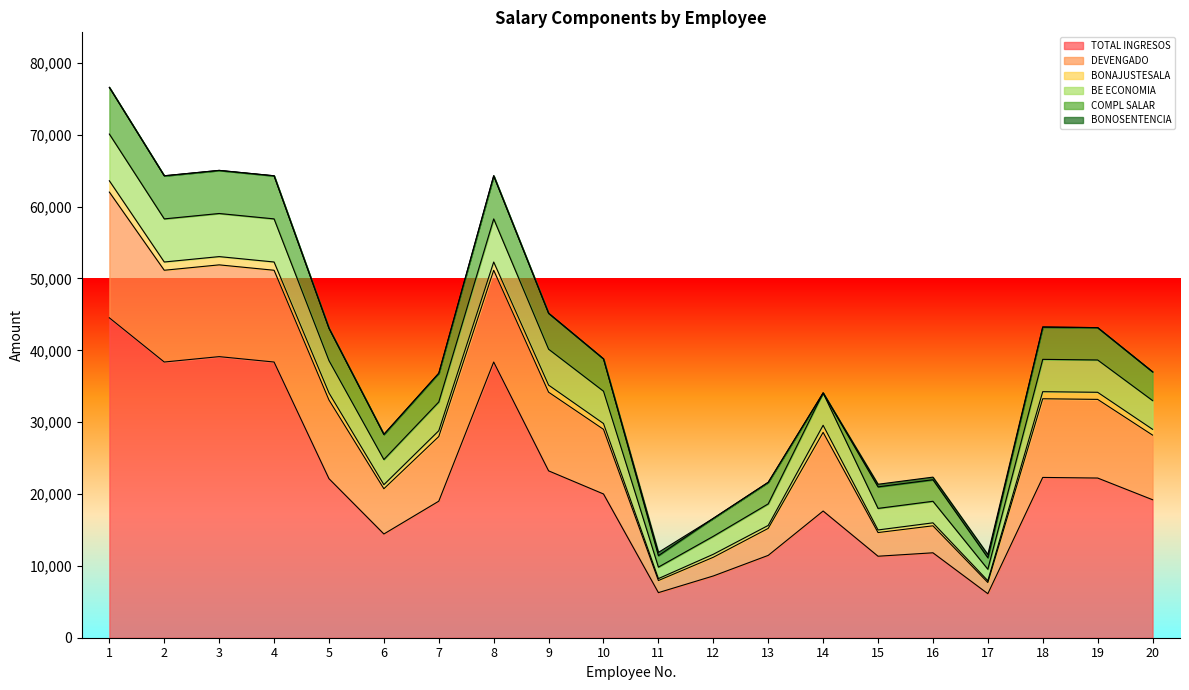

How many times do BONOSENTENCIA and BONAJUSTESALA cross each other?

4